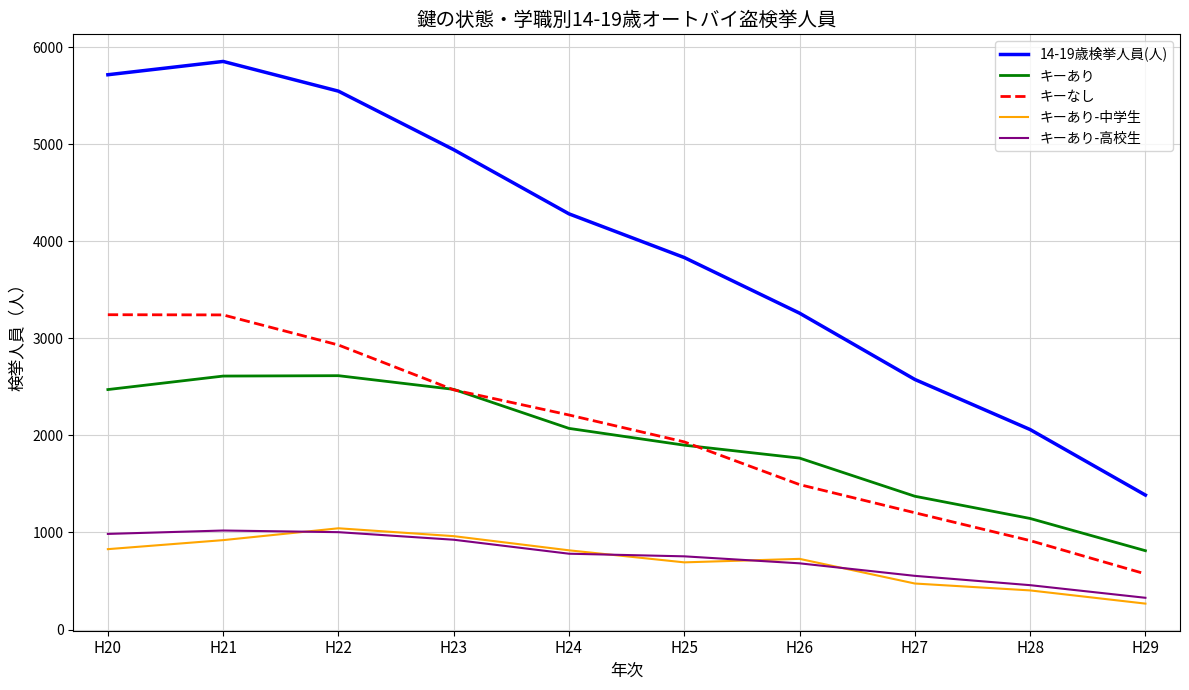

How many categories are shown in the chart?

10